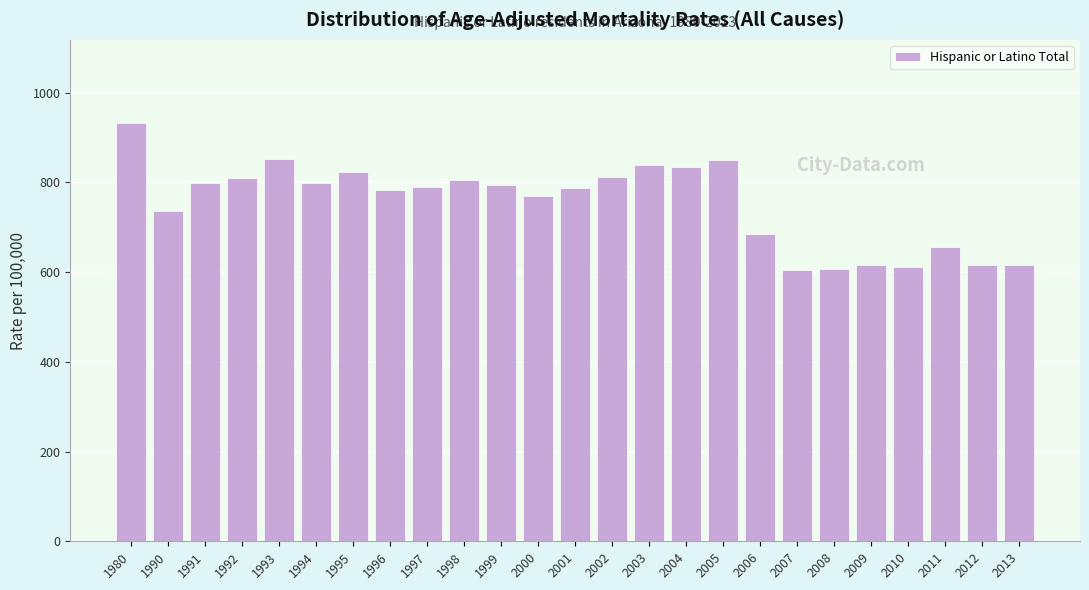

What is the greatest value displayed?

931.1